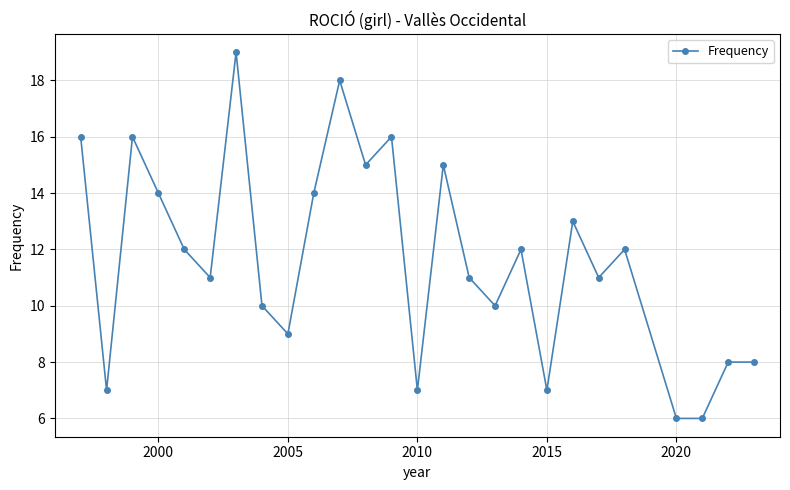

What is the minimum value shown in the chart?

6